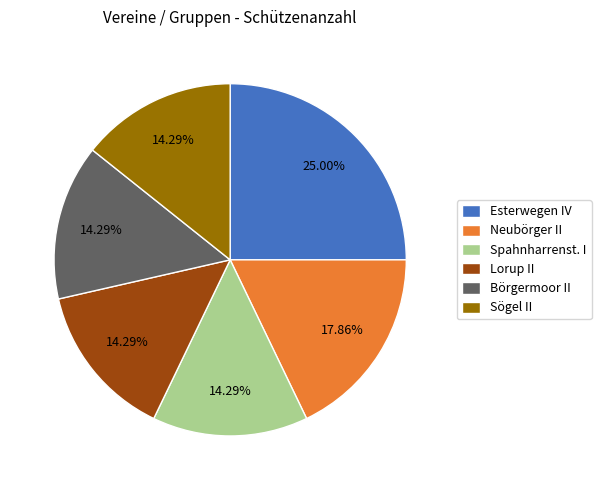

Which category has the biggest portion of the pie?

Esterwegen IV